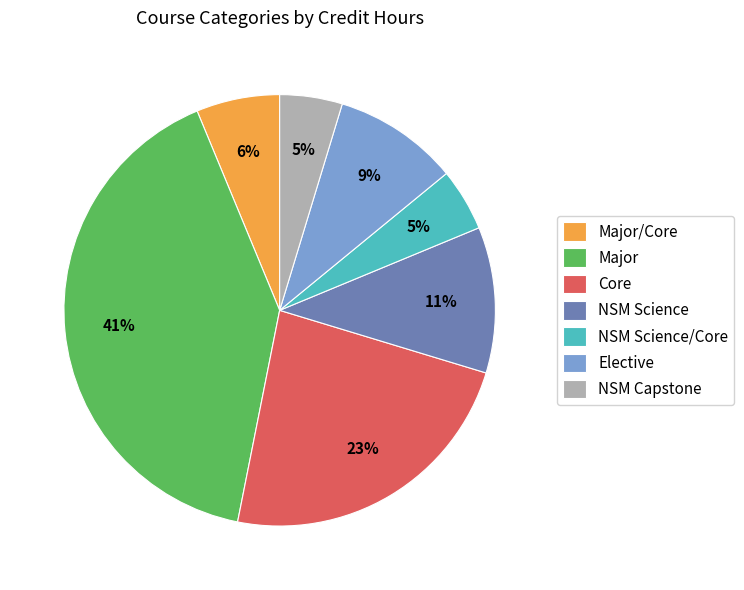

To the nearest percent, what is the difference between the NSM Science and NSM Science/Core slice percentages?

6%